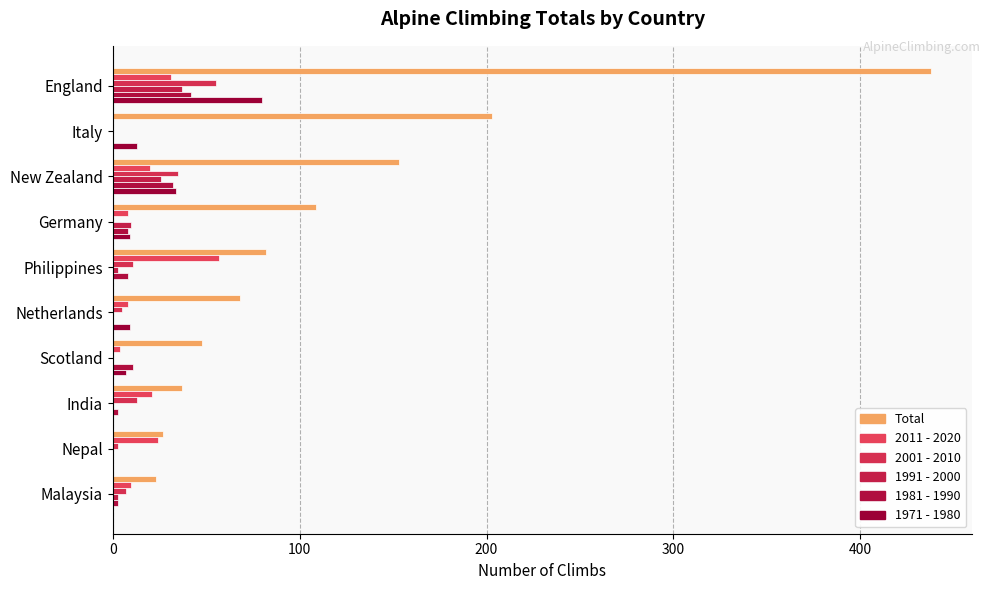

Count the number of categories in the chart.

10